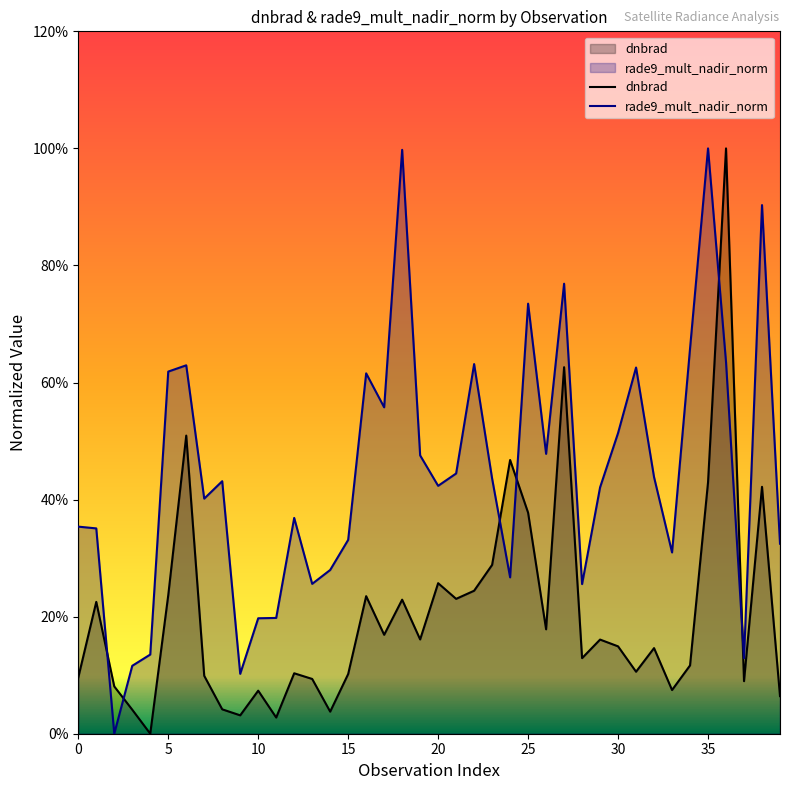

Reading right to left, what are all the values shown in this chart?

dnbrad: 39=0.1	38=0.4	37=0.1	36=1.0	35=0.4	34=0.1	33=0.1	32=0.1	31=0.1	30=0.1	29=0.2	28=0.1	27=0.6	26=0.2	25=0.4	24=0.5	23=0.3	22=0.2	21=0.2	20=0.3	19=0.2	18=0.2	17=0.2	16=0.2	15=0.1	14=0.0	13=0.1	12=0.1	11=0.0	10=0.1	9=0.0	8=0.0	7=0.1	6=0.5	5=0.2	4=0.0	3=0.0	2=0.1	1=0.2	0=0.1
rade9_mult_nadir_norm: 39=0.3	38=0.9	37=0.1	36=0.6	35=1.0	34=0.7	33=0.3	32=0.4	31=0.6	30=0.5	29=0.4	28=0.3	27=0.8	26=0.5	25=0.7	24=0.3	23=0.4	22=0.6	21=0.4	20=0.4	19=0.5	18=1.0	17=0.6	16=0.6	15=0.3	14=0.3	13=0.3	12=0.4	11=0.2	10=0.2	9=0.1	8=0.4	7=0.4	6=0.6	5=0.6	4=0.1	3=0.1	2=0.0	1=0.4	0=0.4